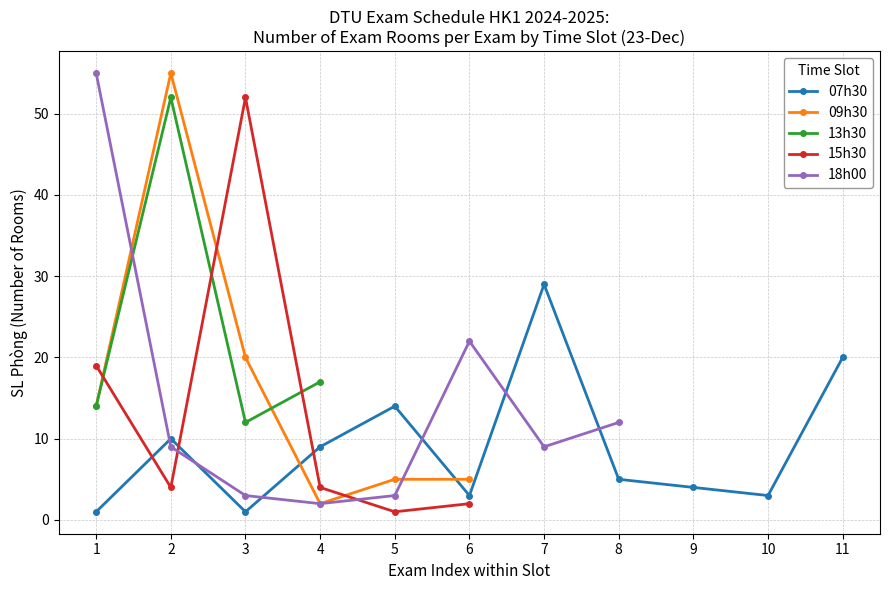

What is the difference between the maximum and minimum values in the 15h30 series?

51.0